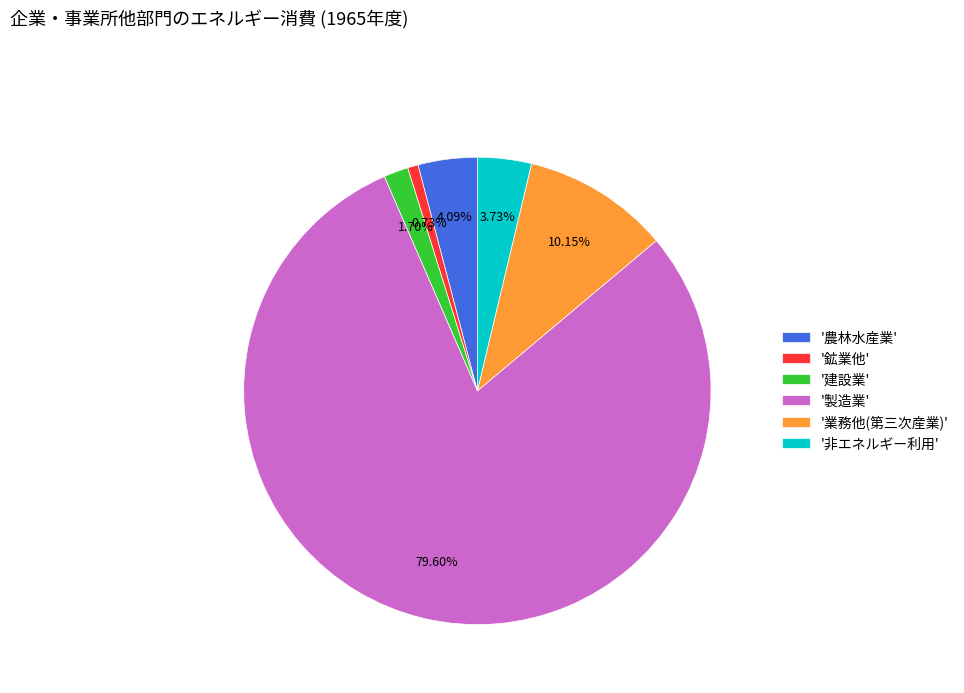

Which category has the smallest portion of the pie?

'鉱業他'